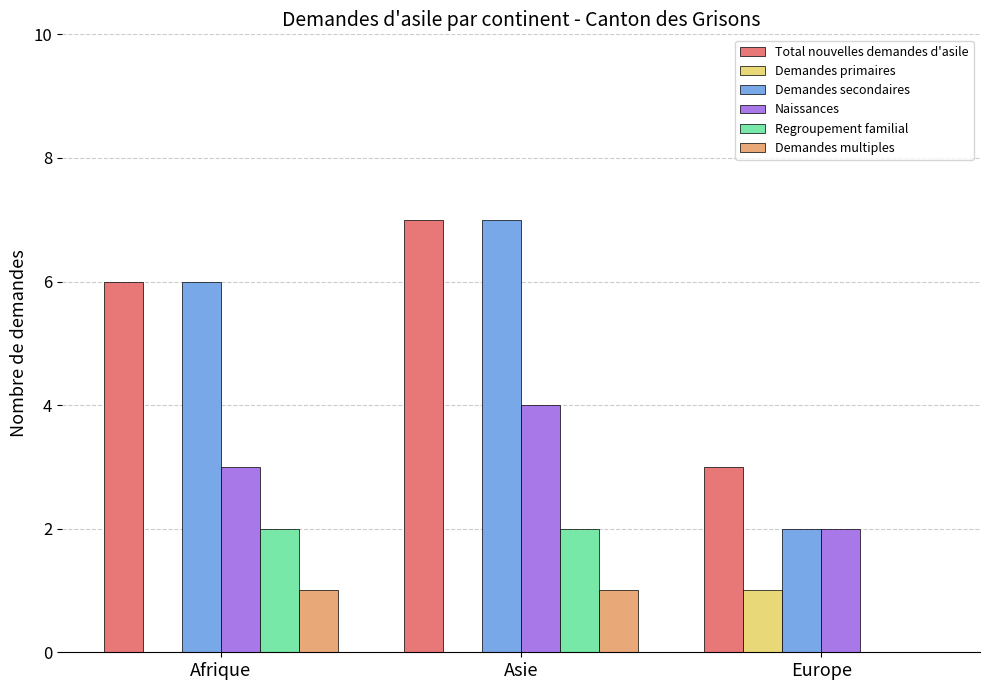

How many Demandes multiples values are between 0 and 1?

3